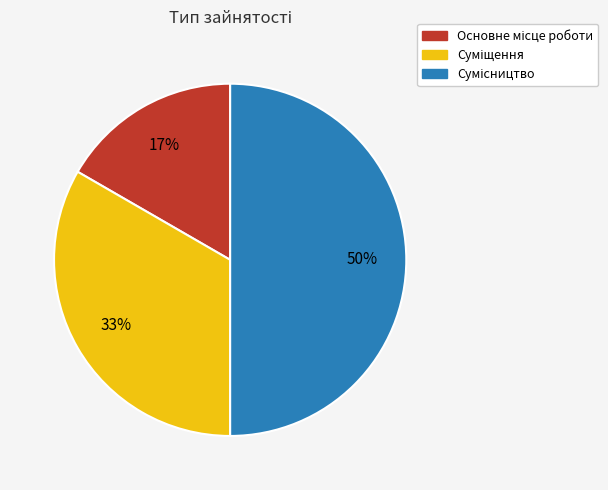

To the nearest percent, what is the average slice percentage?

33%